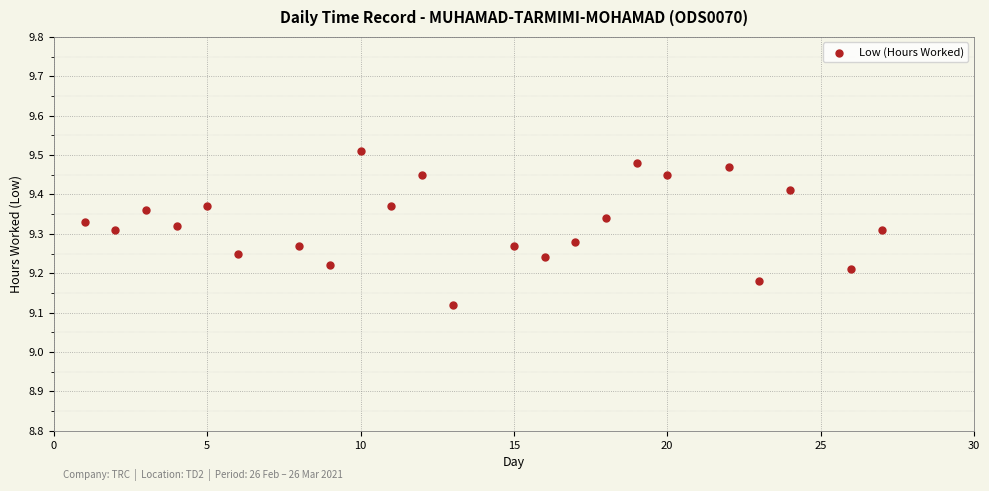

What is the range of X values (max minus min)?

26.0